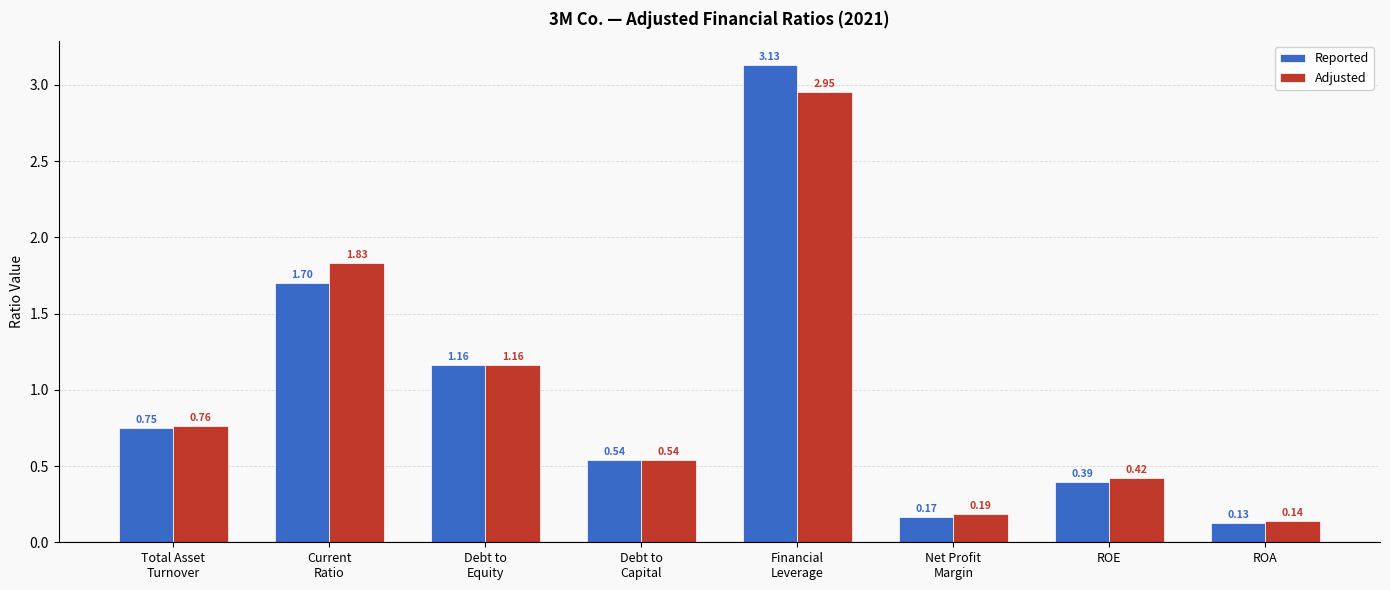

Which series has the largest range (max minus min)?

Reported